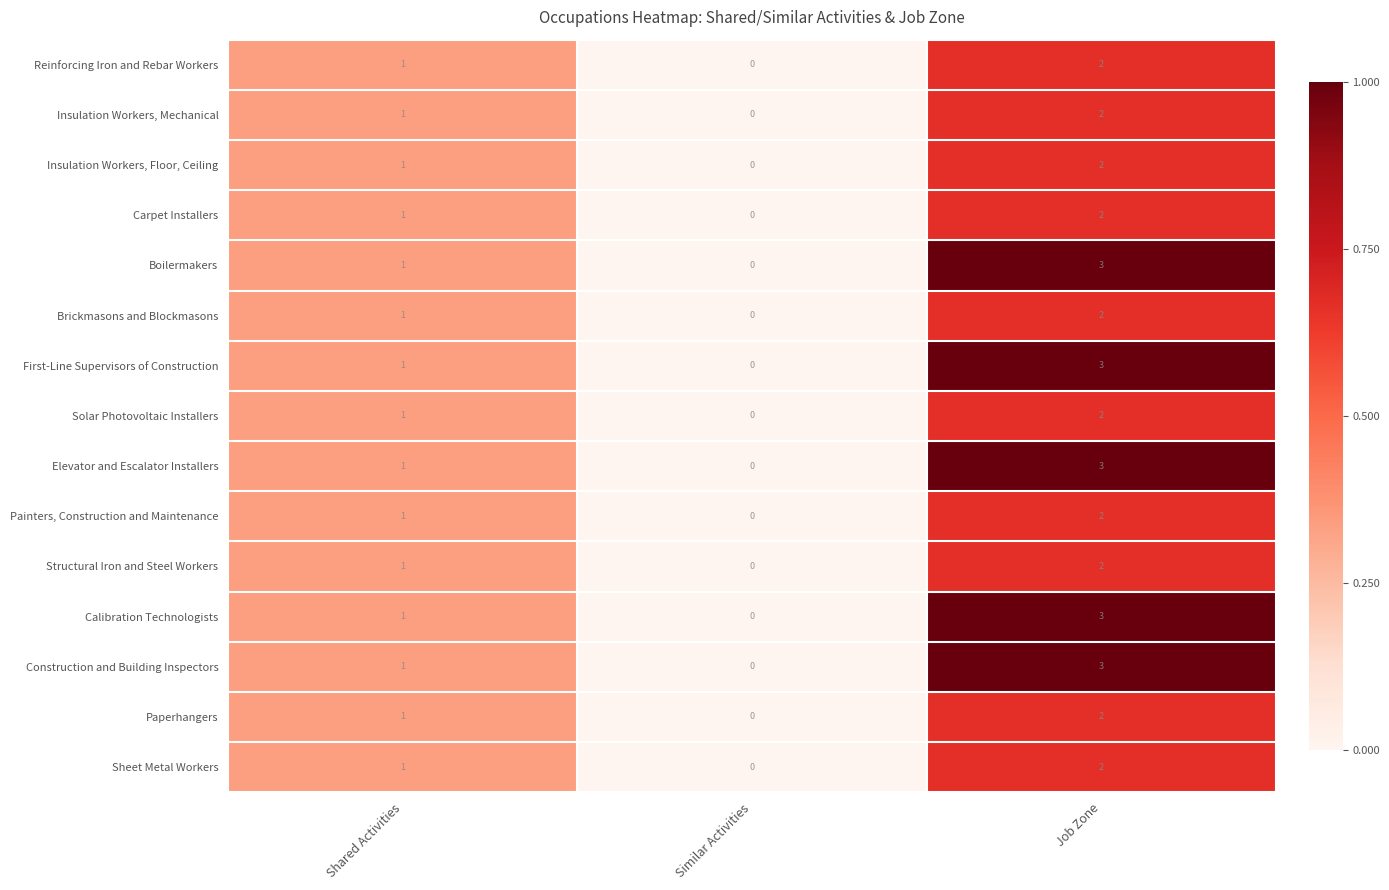

What is the greatest value displayed?

3